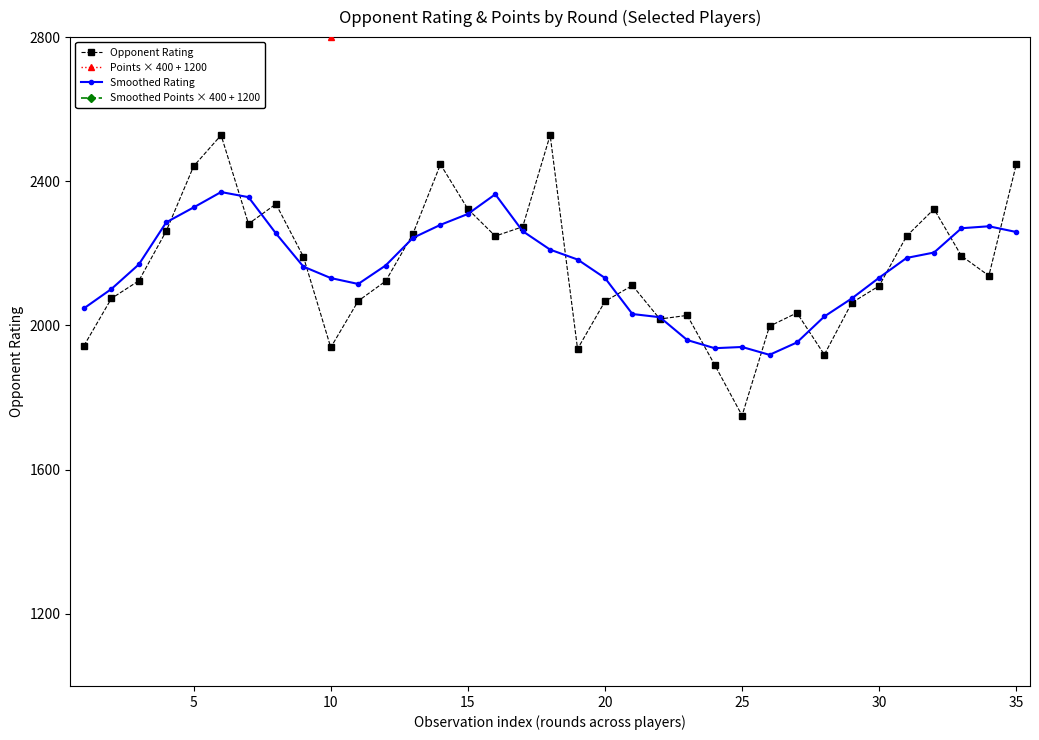

Reading left to right, what are all the values shown in this chart?

Opponent Rating: 1944.0	2075.0	2124.0	2262.0	2442.0	2528.0	2282.0	2337.0	2191.0	1939.0	2068.0	2123.0	2255.0	2447.0	2323.0	2248.0	2274.0	2528.0	1935.0	2067.0	2111.0	2018.0	2028.0	1891.0	1750.0	1998.0	2035.0	1919.0	2063.0	2110.0	2248.0	2323.0	2193.0	2138.0	2447.0
Points × 400 + 1200: 3400.0	3200.0	3400.0	4000.0	4200.0	4000.0	3800.0	4000.0	3800.0	2800.0	3200.0	3800.0	3600.0	4200.0	3800.0	3800.0	3600.0	4000.0	3400.0	3000.0	3200.0	3000.0	3200.0	3200.0	3000.0	3200.0	3600.0	3000.0	3200.0	3200.0	3800.0	3800.0	4000.0	3200.0	4200.0
Smoothed Rating: 2047.7	2101.2	2169.4	2286.2	2327.6	2370.2	2356.0	2255.4	2163.4	2131.6	2115.2	2166.4	2243.2	2279.2	2309.4	2364.0	2261.6	2210.4	2183.0	2131.8	2031.8	2023.0	1959.6	1937.0	1940.4	1918.6	1953.0	2025.0	2075.0	2132.6	2187.4	2202.4	2269.8	2275.2	2259.3
Smoothed Points × 400 + 1200: 3333.3	3500.0	3640.0	3760.0	3880.0	4000.0	3960.0	3680.0	3520.0	3520.0	3440.0	3520.0	3720.0	3840.0	3800.0	3880.0	3720.0	3560.0	3440.0	3320.0	3160.0	3120.0	3120.0	3120.0	3240.0	3200.0	3200.0	3240.0	3360.0	3400.0	3600.0	3600.0	3800.0	3800.0	3800.0